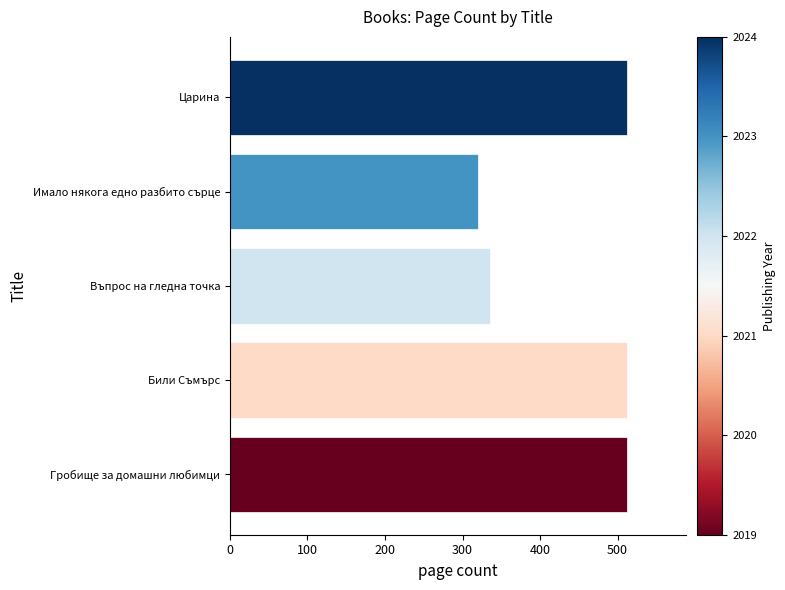

What is the difference between the values at Въпрос на гледна точка and Гробище за домашни любимци?

176